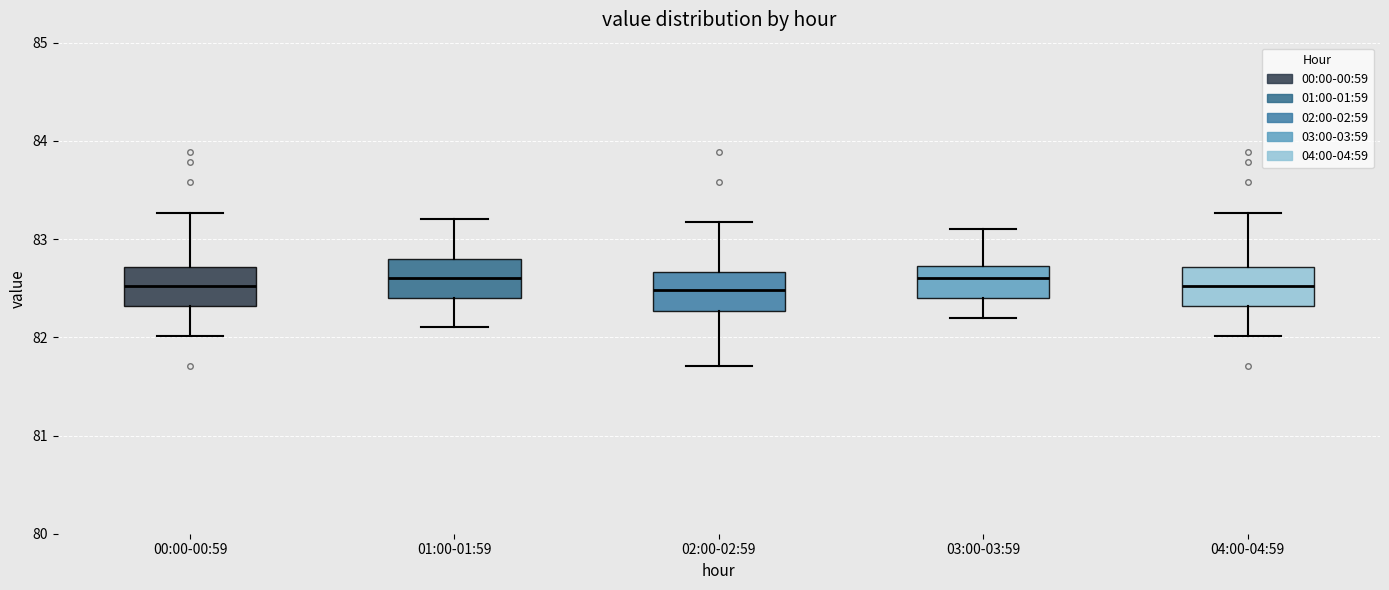

Reading left to right, transcribe this box plot: for each box, give where its median line is, the range the box spans, and where its two whiskers end, as read against the y-axis. The values are not printed on the chart, so give them approximately, as read against the axis.

00:00-00:59: median 82.5, box 82.3 to 82.7, whiskers 82.0 to 83.3
01:00-01:59: median 82.6, box 82.4 to 82.8, whiskers 82.1 to 83.2
02:00-02:59: median 82.5, box 82.3 to 82.7, whiskers 81.7 to 83.2
03:00-03:59: median 82.6, box 82.4 to 82.7, whiskers 82.2 to 83.1
04:00-04:59: median 82.5, box 82.3 to 82.7, whiskers 82.0 to 83.3